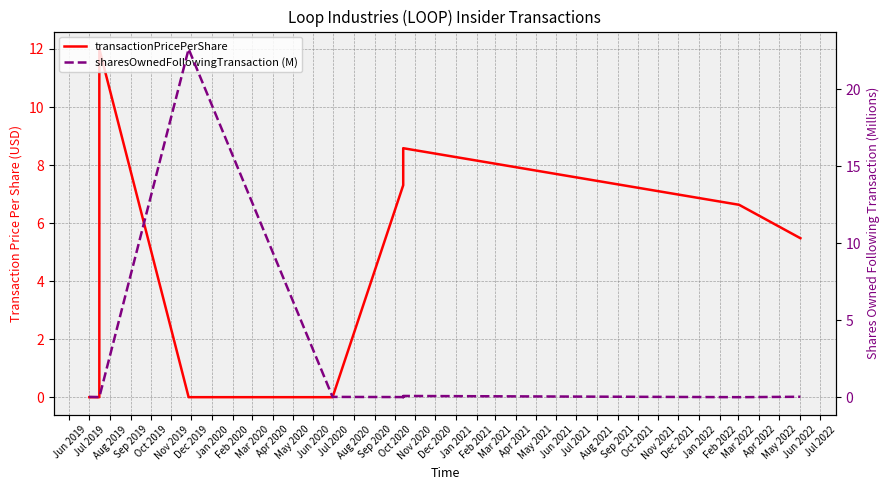

What is the label of the 5th point from the left?

Oct 2019